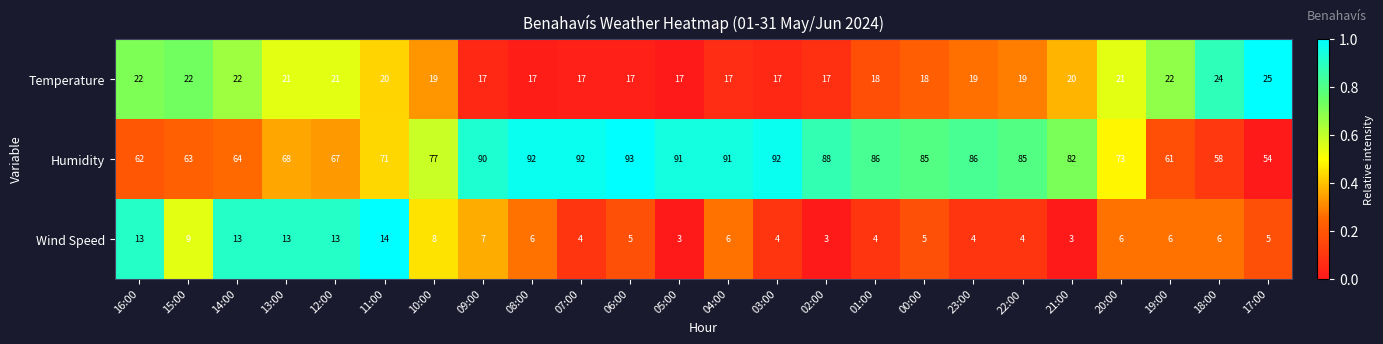

What is the sum of all Humidity values?

1871